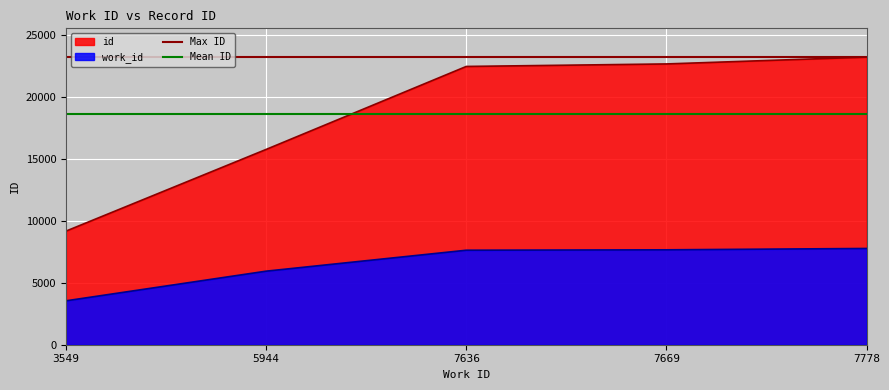

The Max ID series shows 14403.1 at 3549. True or false?

False